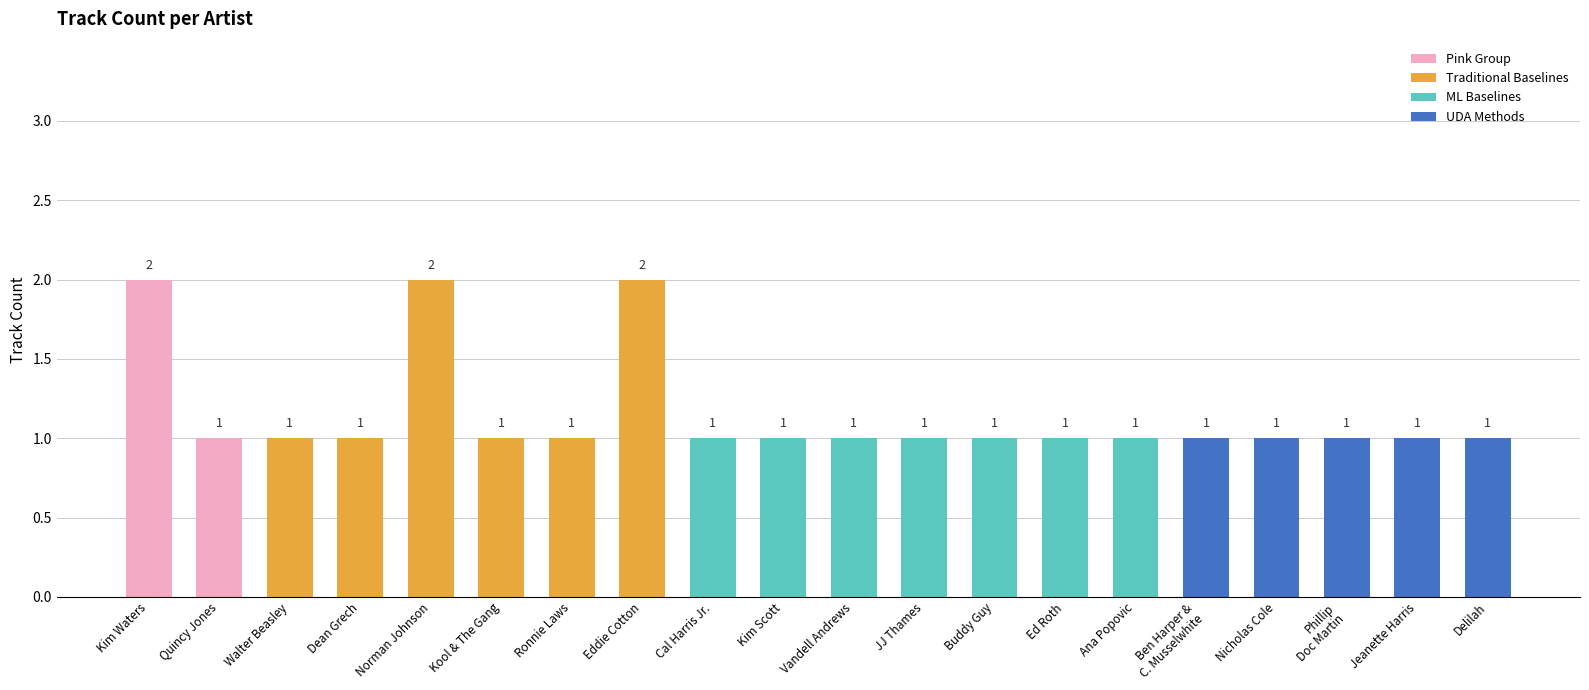

Approximately how many times larger is the value at Ed Roth compared to Delilah?

1.0